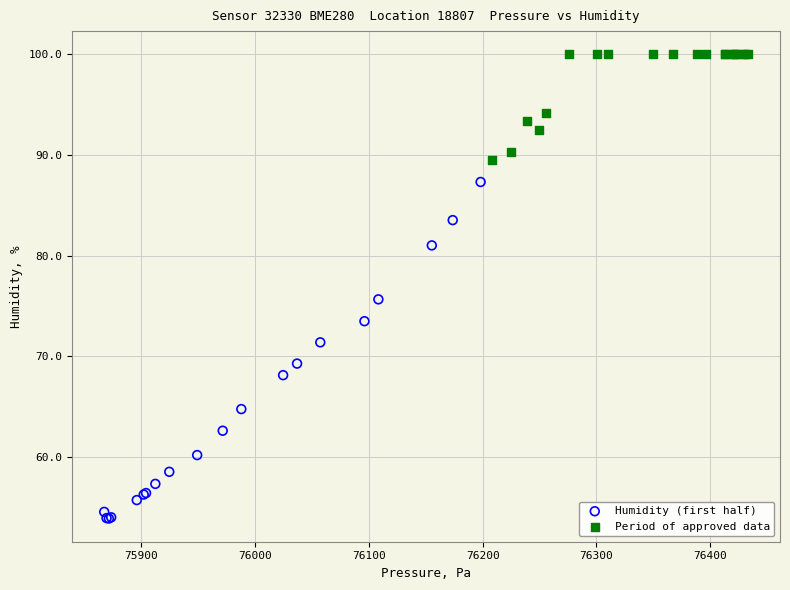

Which series contains the highest Y value?

Period of approved data